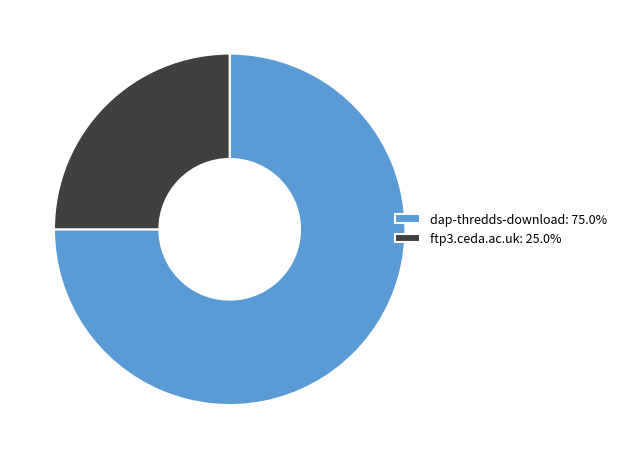

Does ftp3.ceda.ac.uk represent more than half of the total?

No